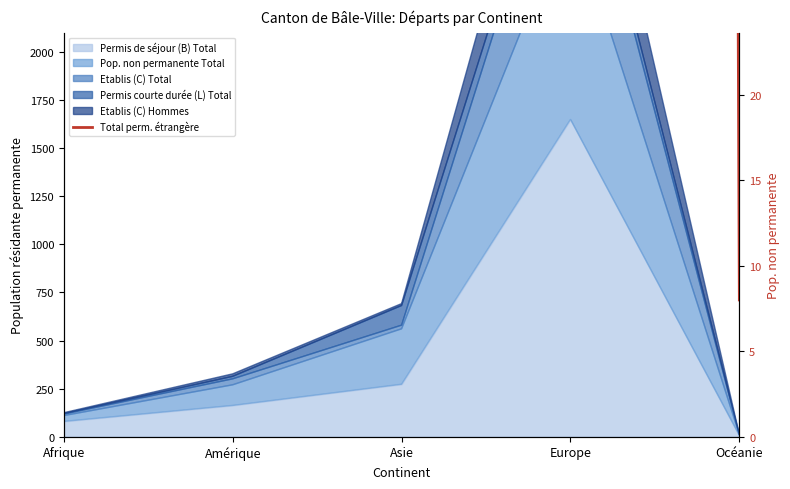

Reading right to left, transcribe all the data shown in this chart.

8	2363	394	207	91